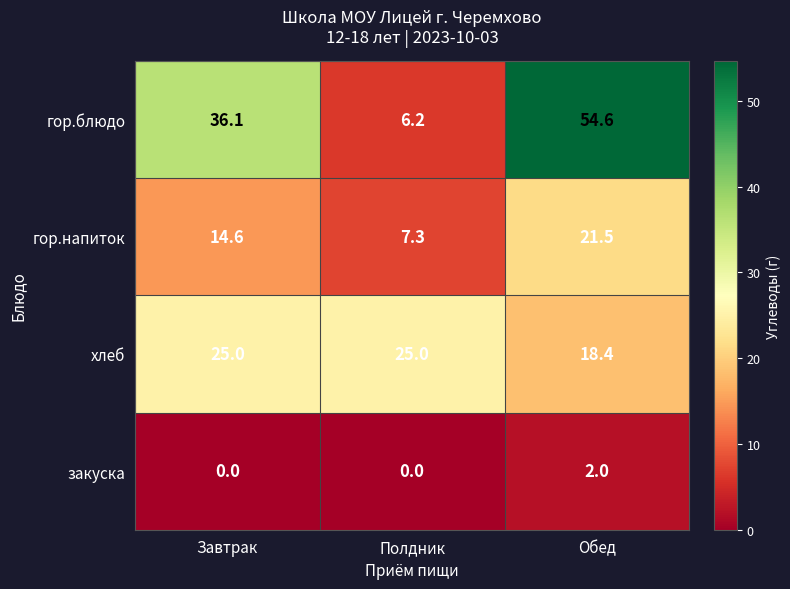

What is the minimum value for гор.блюдо?

6.2